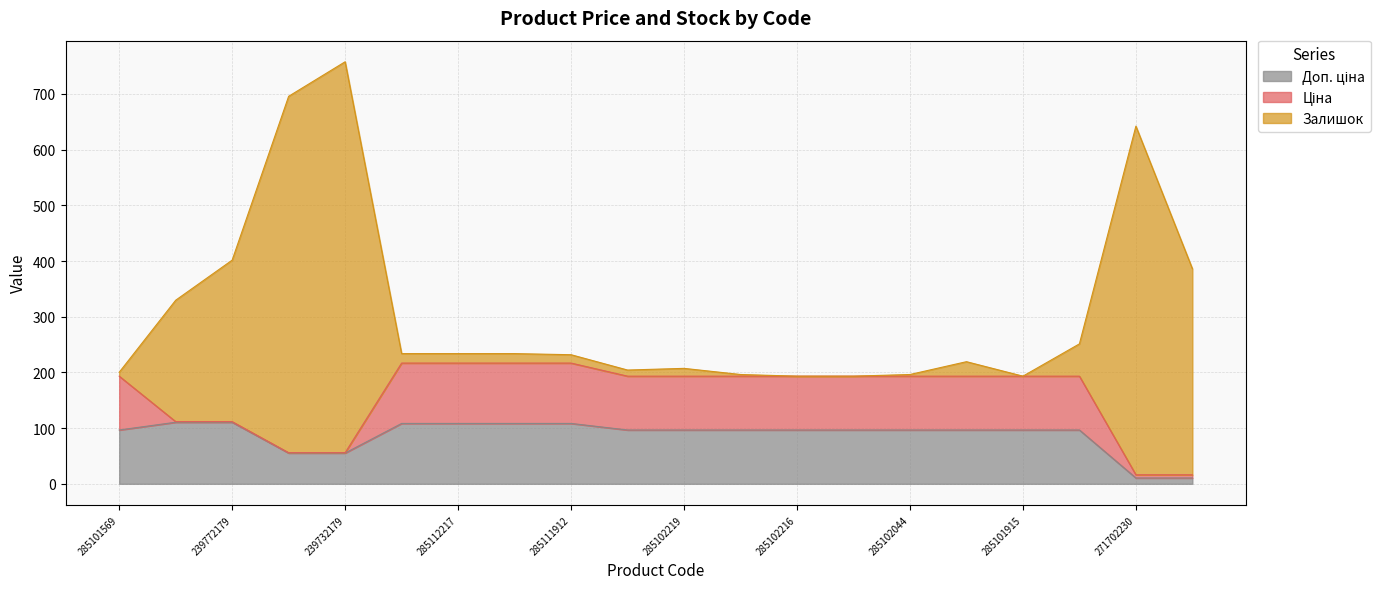

At which category is the sum across all series the highest?

239732179